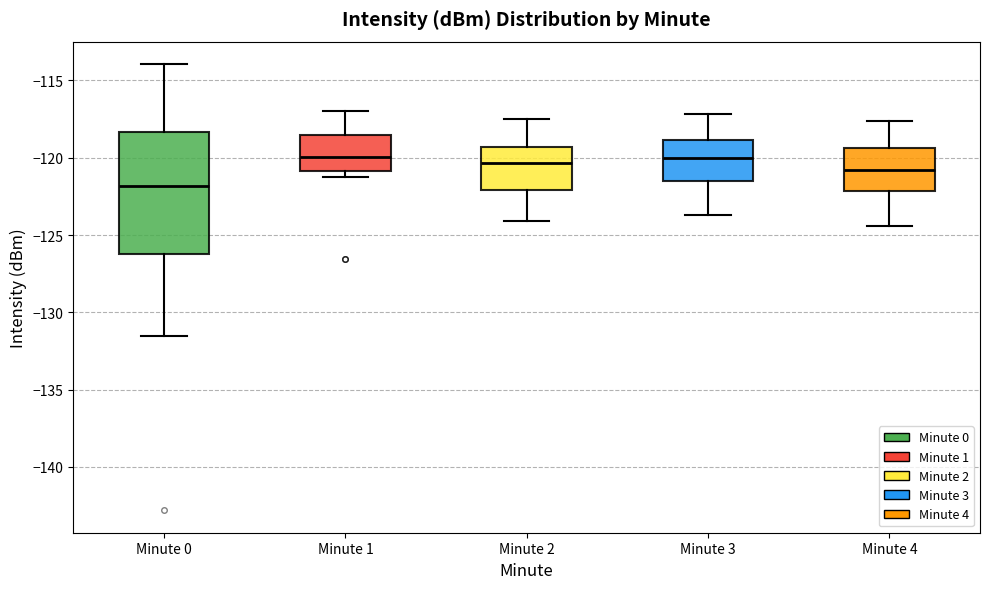

Which box has the lowest median line?

Minute 0